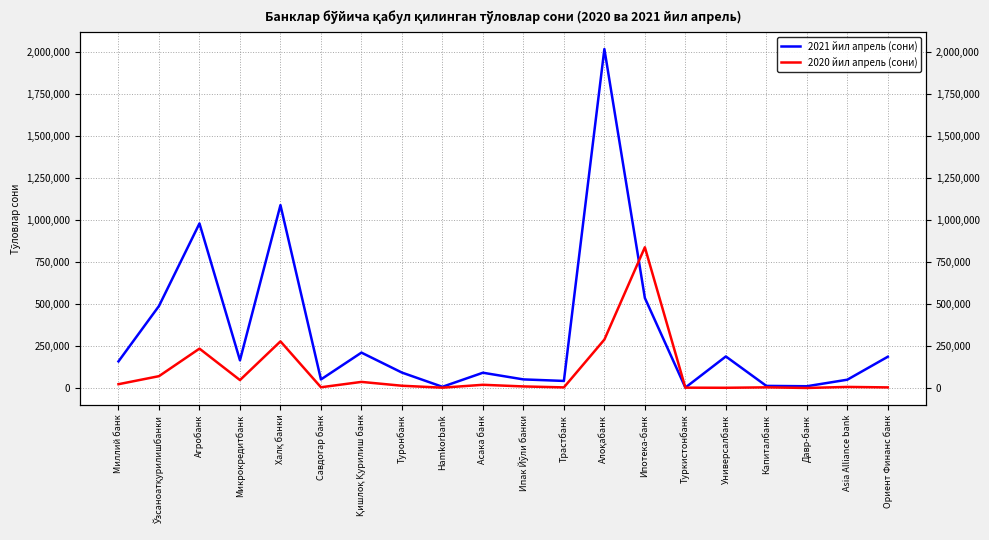

Where is the first local minimum for 2021 йил апрель (сони)?

Микрокредитбанк